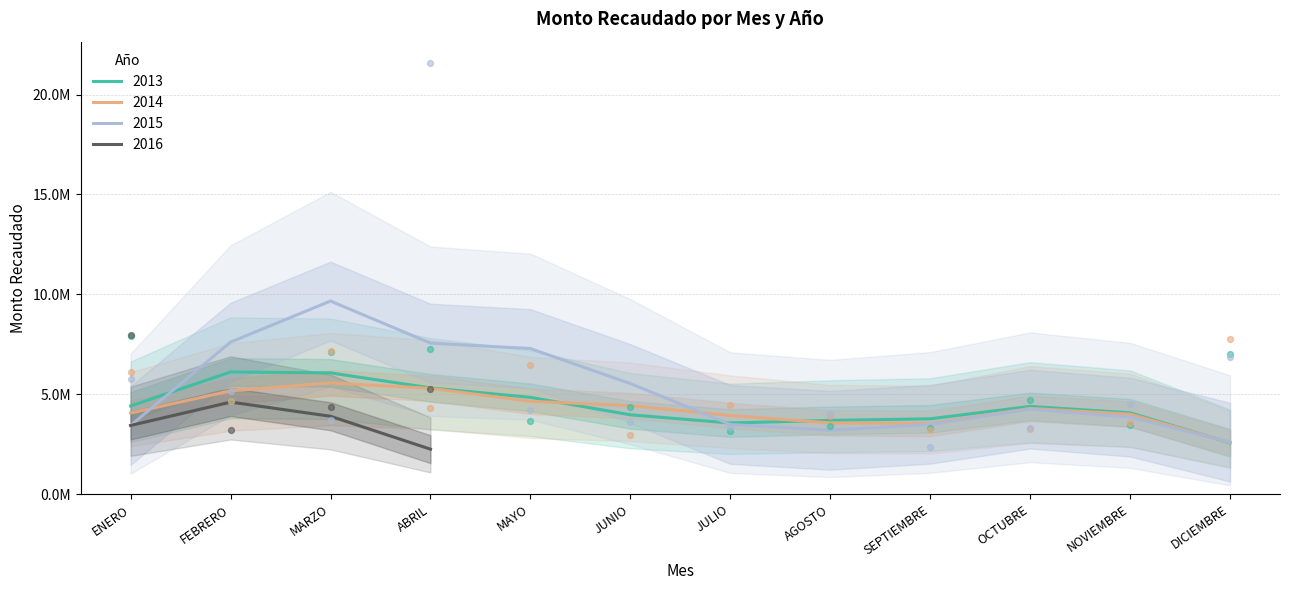

What is the total value across all series at ENERO?

19848894